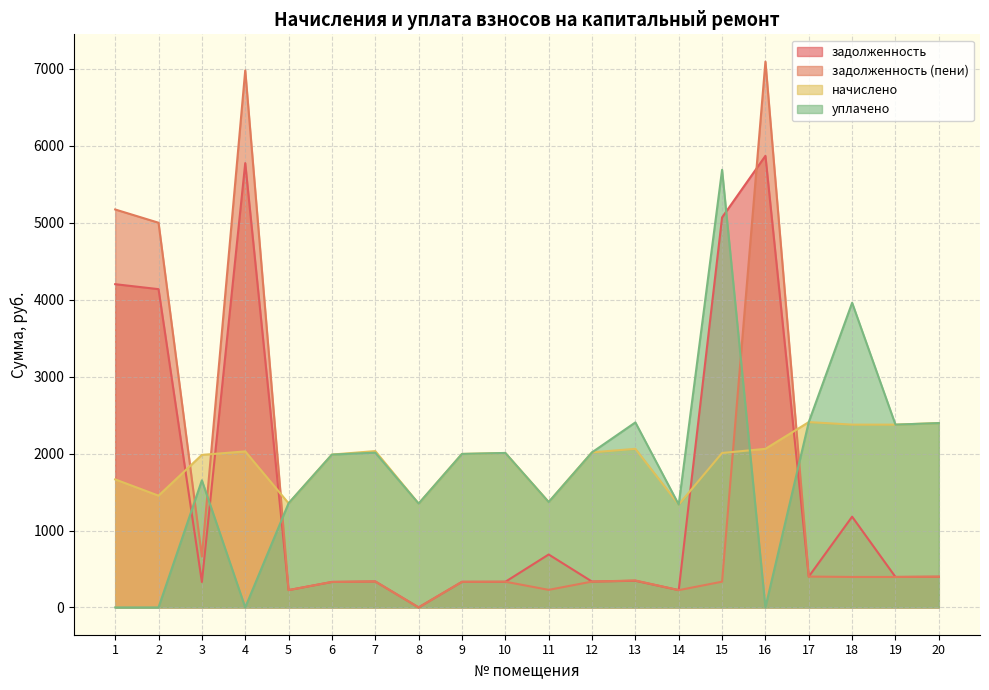

Reading left to right, list all the values displayed in this chart.

задолженность: 1=4202.3	2=4137.8	3=330.5	4=5776.4	5=225.3	6=331.2	7=337.6	8=0.0	9=332.6	10=333.3	11=688.3	12=336.0	13=346.8	14=224.9	15=5069.9	16=5870.7	17=401.2	18=1179.9	19=396.1	20=399.0
задолженность (пени): 1=5173.6	2=5001.2	3=661.6	4=6981.7	5=225.2	6=331.2	7=337.6	8=0.0	9=332.8	10=334.2	11=228.4	12=336.0	13=350.4	14=224.8	15=334.6	16=7095.7	17=401.2	18=396.1	19=396.1	20=399.5
начислено: 1=1664.3	2=1453.1	3=1983.1	4=2028.6	5=1353.8	6=1987.2	7=2032.7	8=1349.6	9=1995.5	10=2007.9	11=1370.3	12=2016.2	13=2061.7	14=1337.2	15=2007.9	16=2061.7	17=2409.5	18=2376.4	19=2376.4	20=2397.1
уплачено: 1=0.0	2=0.0	3=1652.5	4=0.0	5=1354.3	6=1987.2	7=2011.5	8=1350.0	9=1995.5	10=2008.3	11=1369.7	12=2016.2	13=2405.3	14=1337.2	15=5689.1	16=0.0	17=2409.9	18=3960.6	19=2376.4	20=2396.6